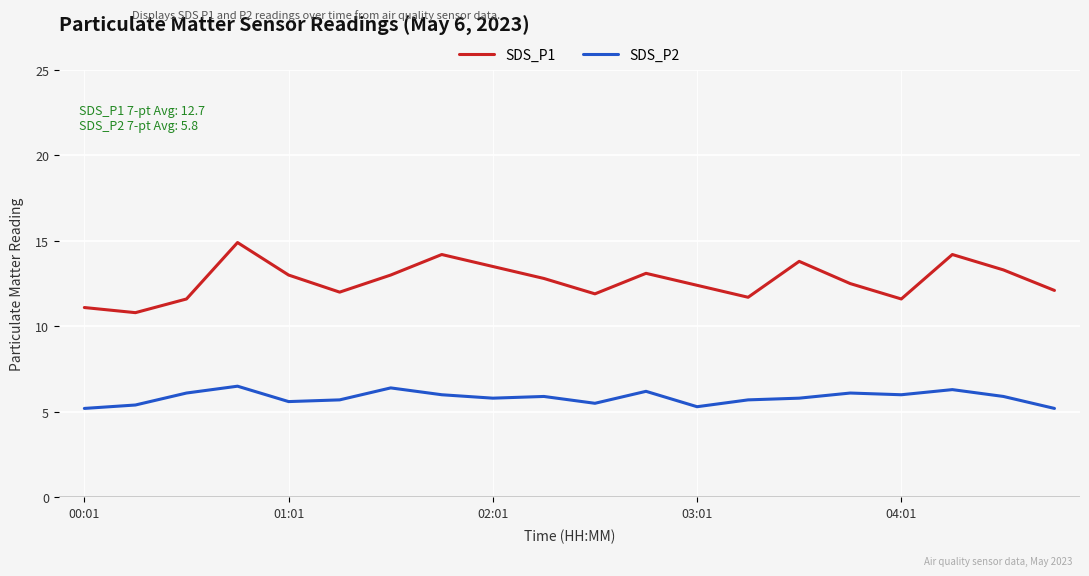

What is the average value of the SDS_P2 series?

5.8